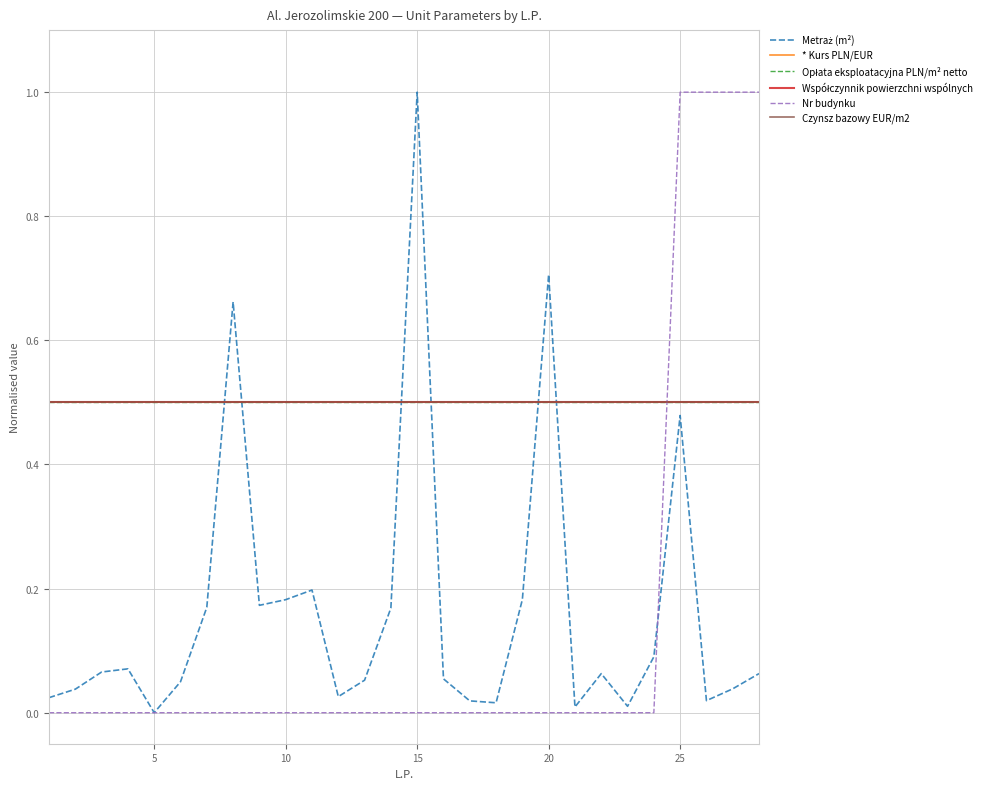

Does the chart display data point markers on the line(s)?

No